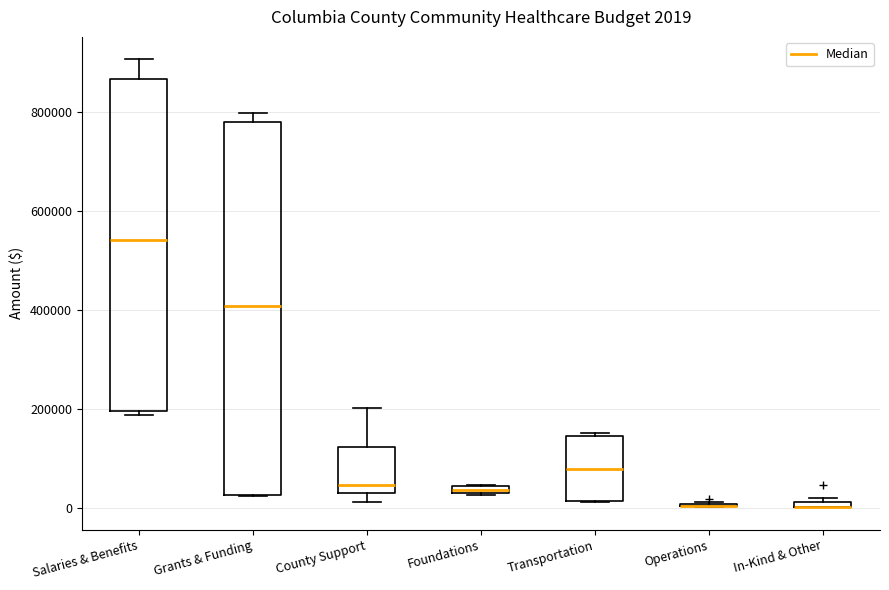

Comparing the boxes themselves (not the whiskers), which one is the tallest?

Grants & Funding